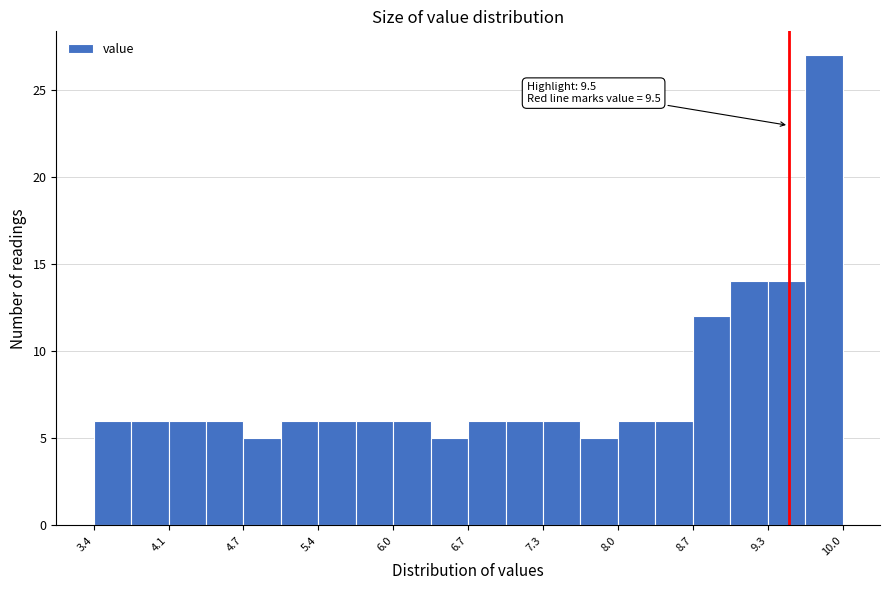

Read against the x-axis, roughly where is the centre of the tallest bar?

9.8